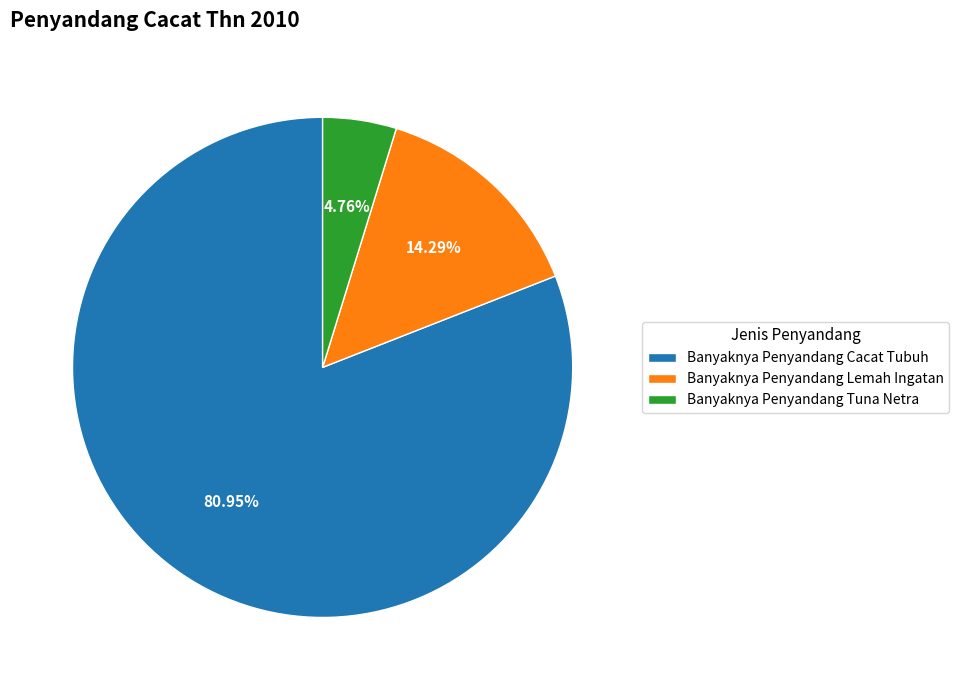

Is there any slice that represents more than half of the pie?

Yes